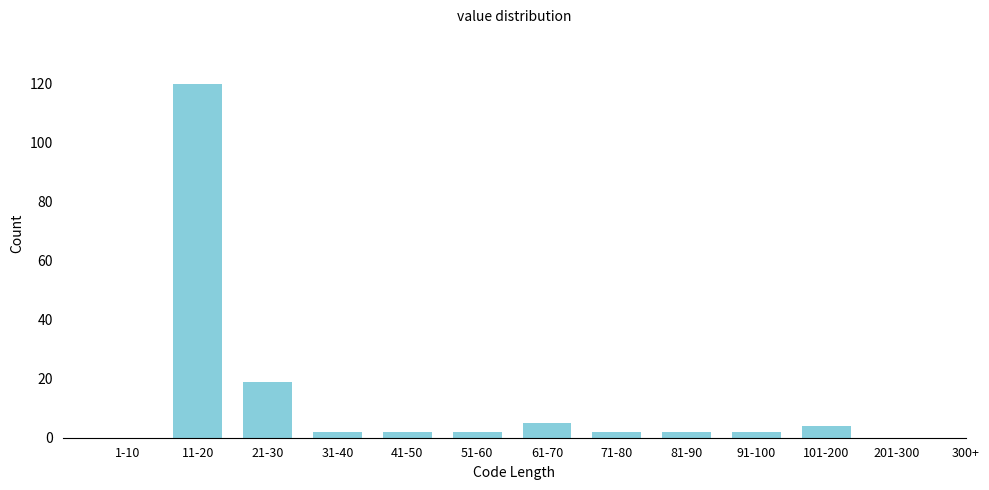

Reading right to left, transcribe all the data shown in this chart.

201-300=0	101-200=4	91-100=2	81-90=2	71-80=2	61-70=5	51-60=2	41-50=2	31-40=2	21-30=19	11-20=120	1-10=0